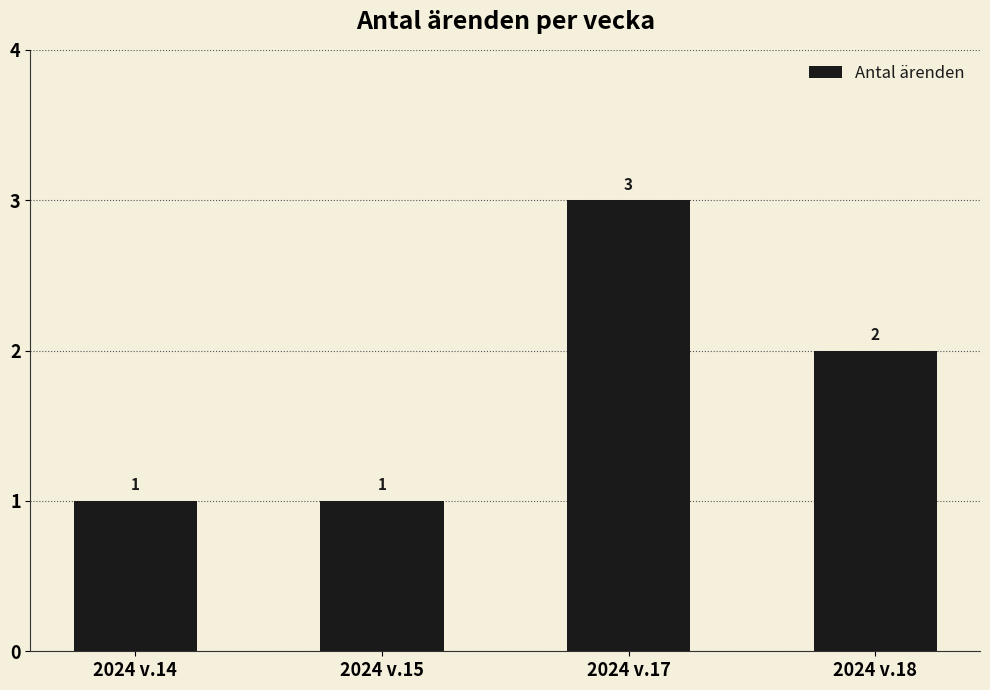

True or false: the data shows 1 at 2024 v.18.

False